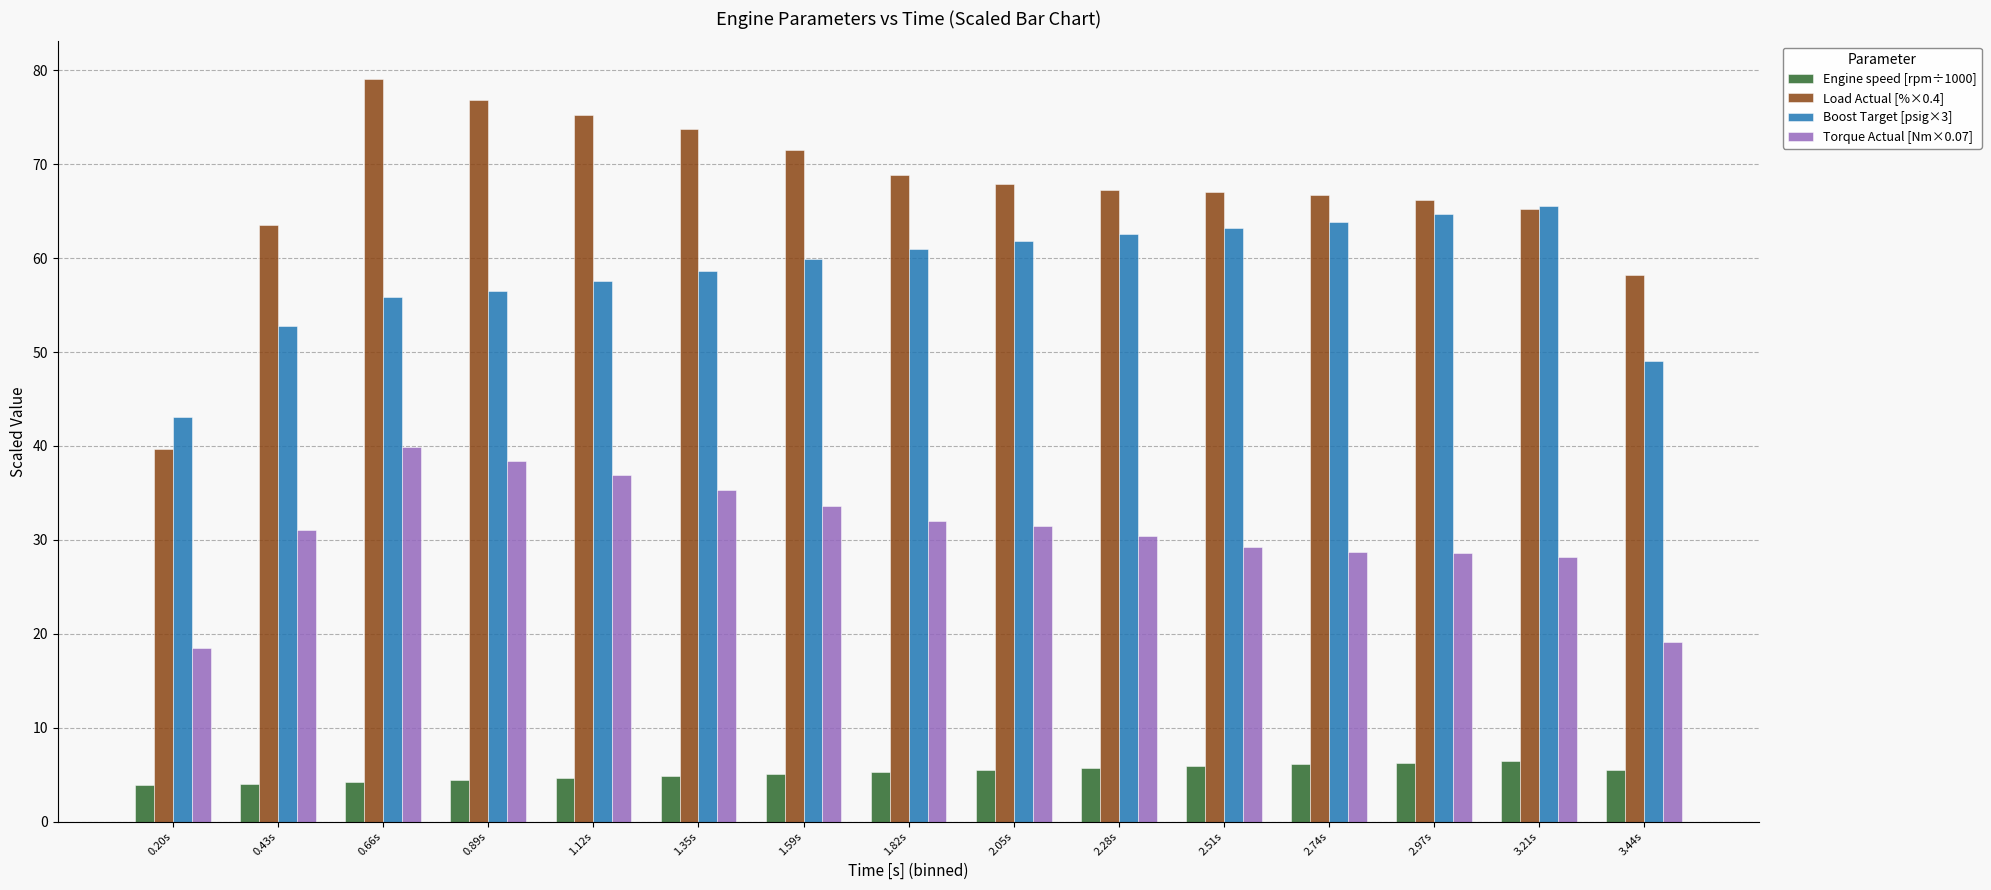

Is it true that Boost Target [psig×3] equals 49.0 at 3.44s?

True